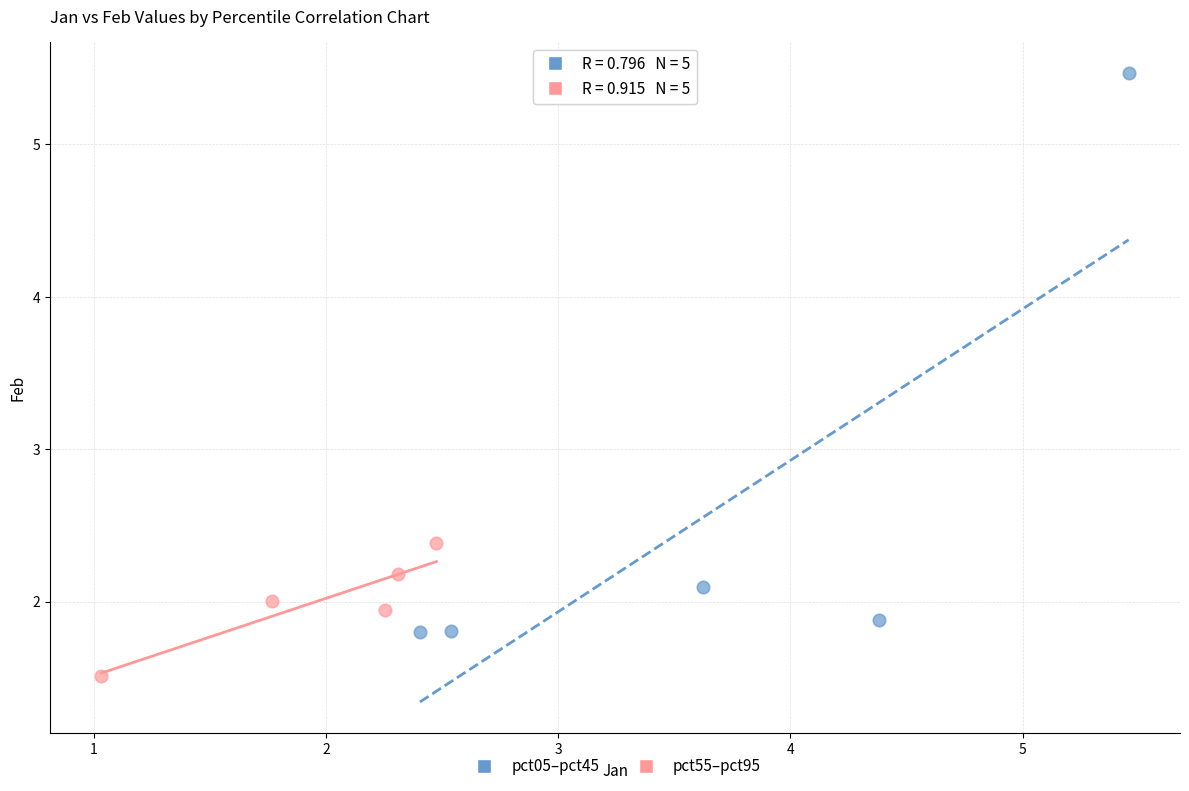

Which series contains the highest Y value?

pct05–pct45